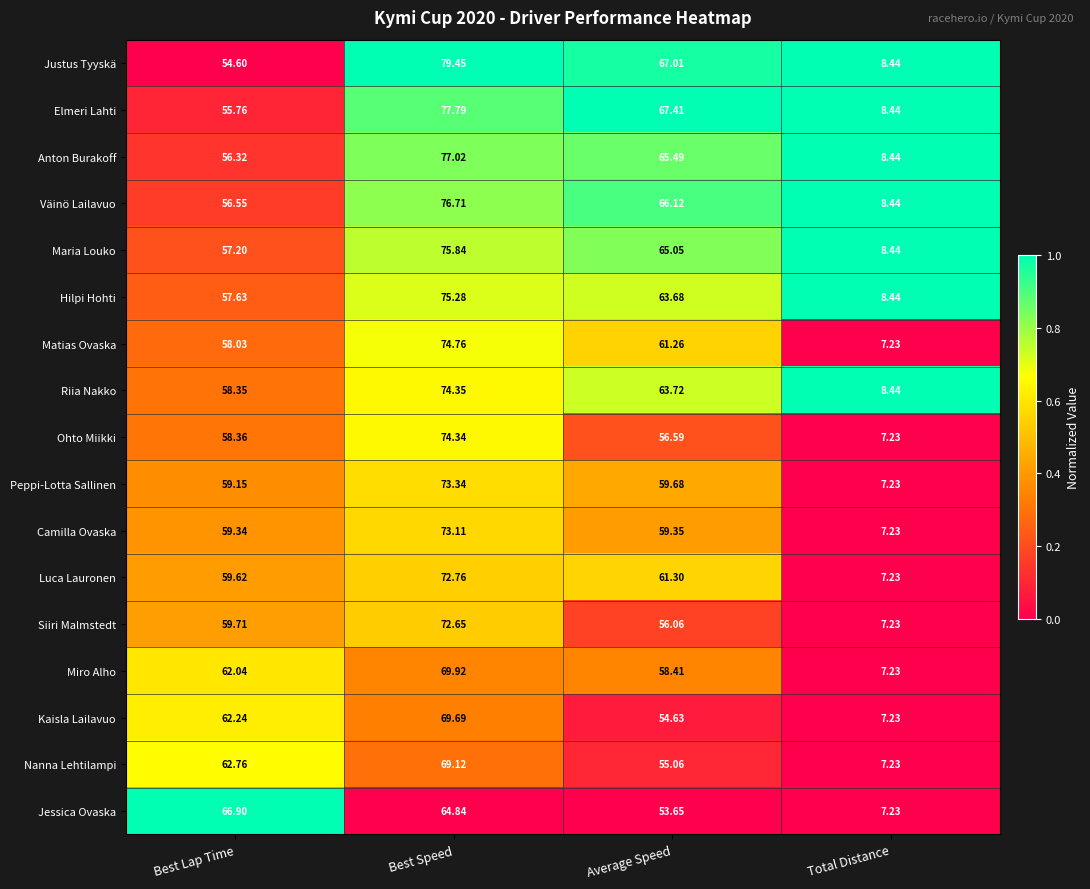

Where is Maria Louko nearest to the value 42?

Best Lap Time